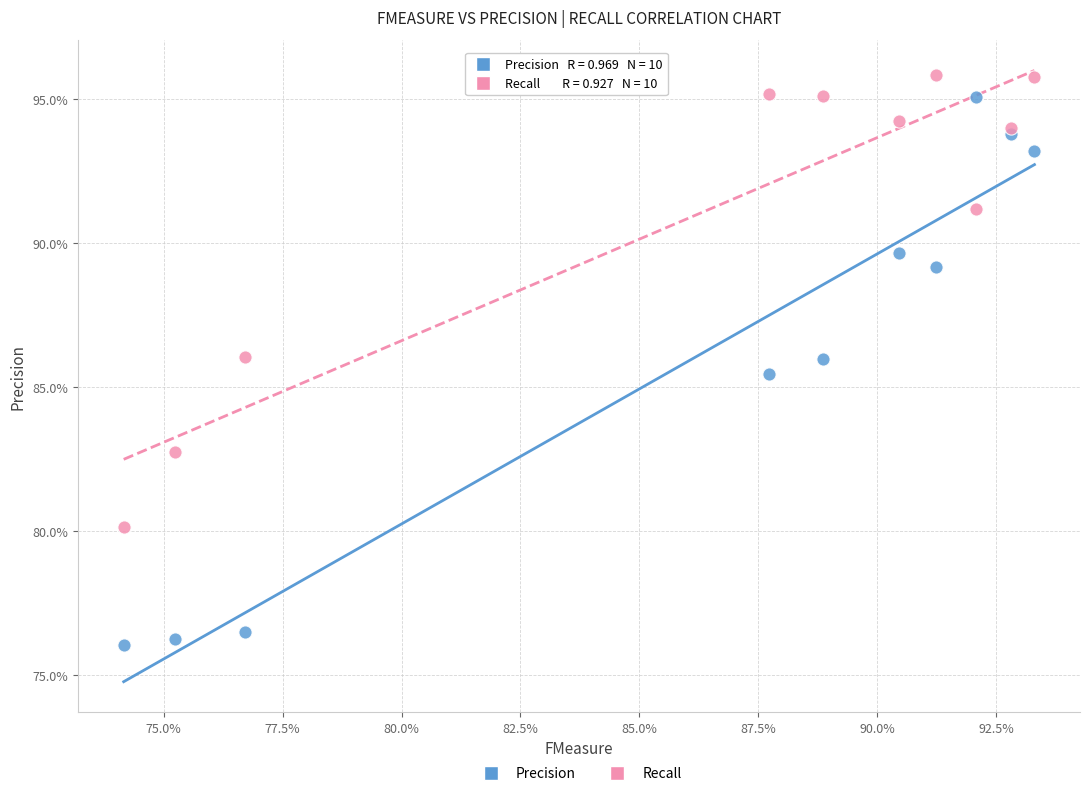

Which series contains the highest Y value?

Recall